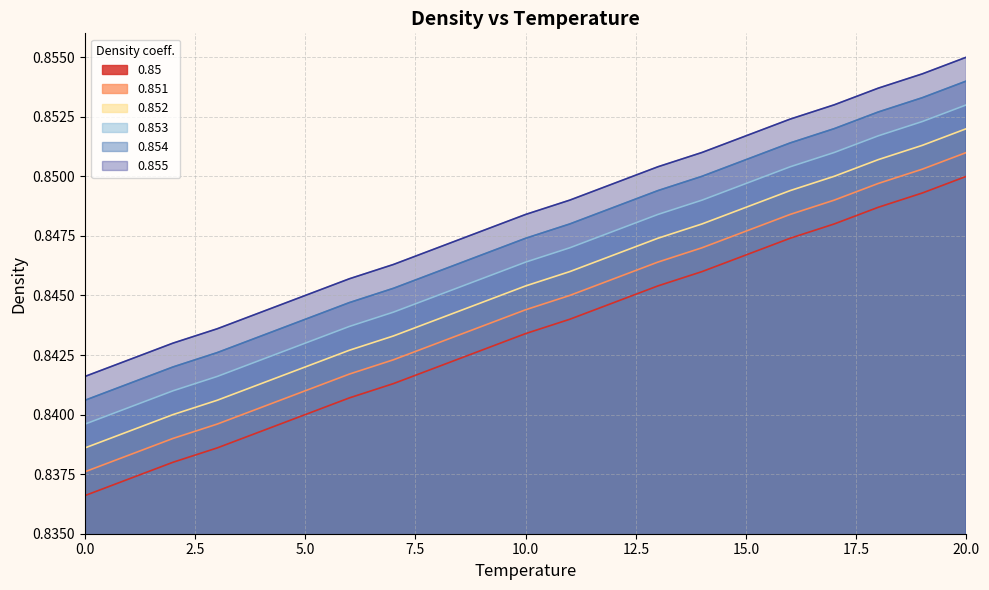

The 0.855 series shows 1.2 at 2. True or false?

False